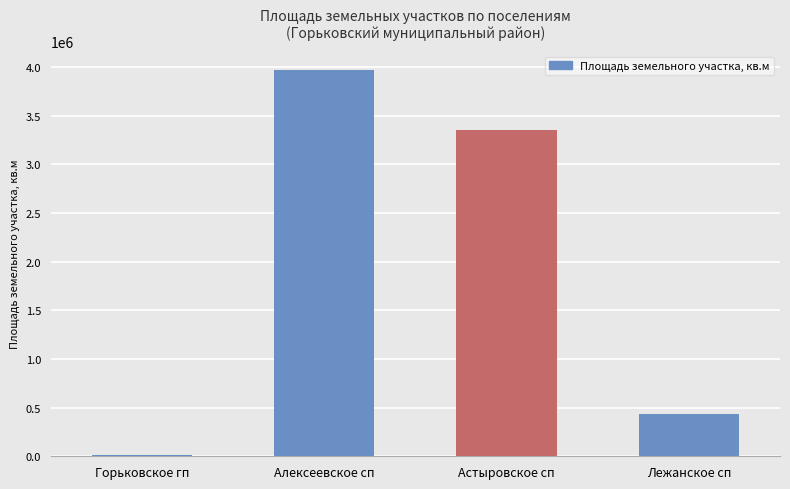

Reading right to left, extract all data points from this chart.

Лежанское сп=431473	Астыровское сп=3354644	Алексеевское сп=3965110	Горьковское гп=8415